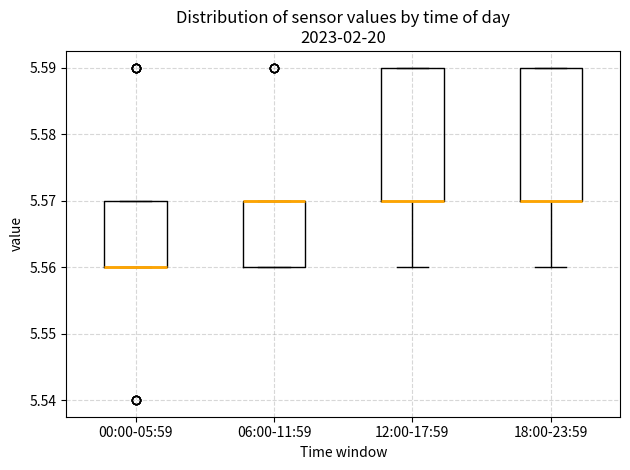

Reading left to right, read every box against the y-axis: the position of its median line, the range the box covers, and the ends of its whiskers. The values are not printed on the chart, so give them approximately, as read against the axis.

00:00-05:59: median 5.56 (drawn on the box's lower edge), box 5.56 to 5.57, whiskers 5.56 to 5.57
06:00-11:59: median 5.57 (drawn on the box's upper edge), box 5.56 to 5.57, whiskers 5.56 to 5.57
12:00-17:59: median 5.57 (drawn on the box's lower edge), box 5.57 to 5.59, whiskers 5.56 to 5.59
18:00-23:59: median 5.57 (drawn on the box's lower edge), box 5.57 to 5.59, whiskers 5.56 to 5.59